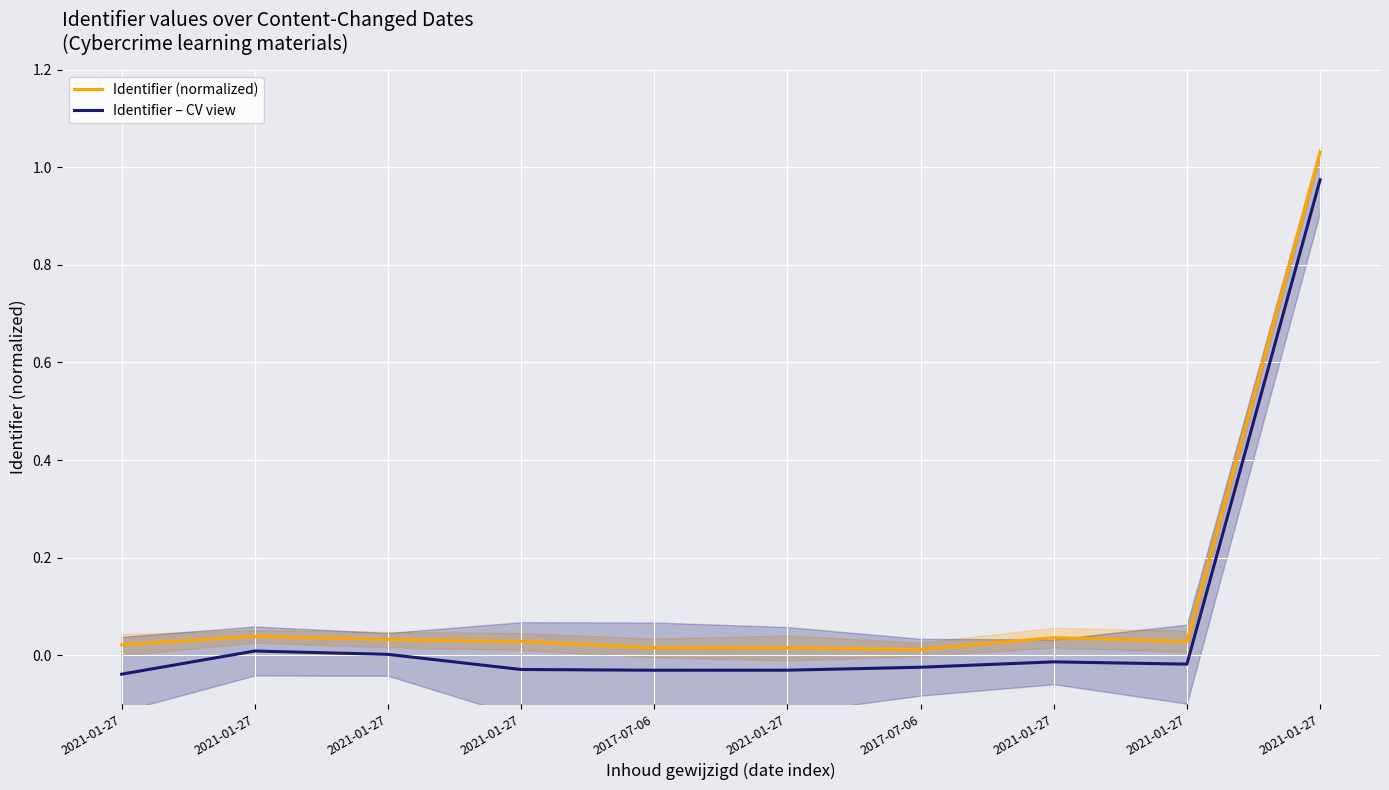

Which series changed the most between 2021-01-27 and 2021-01-27?

Identifier – CV view